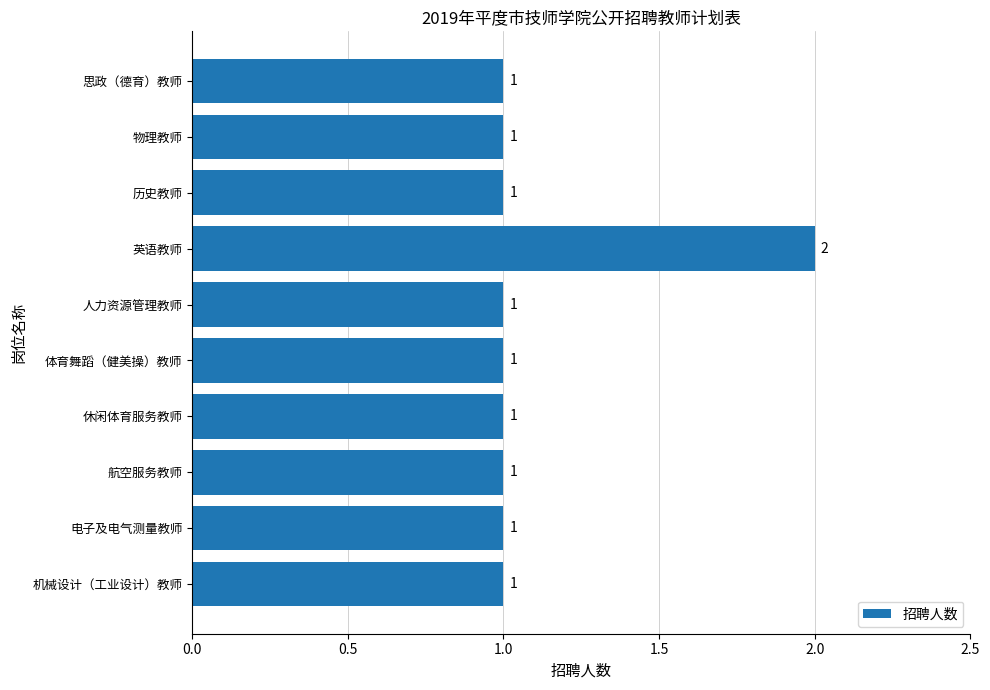

Does the chart contain any negative values?

No